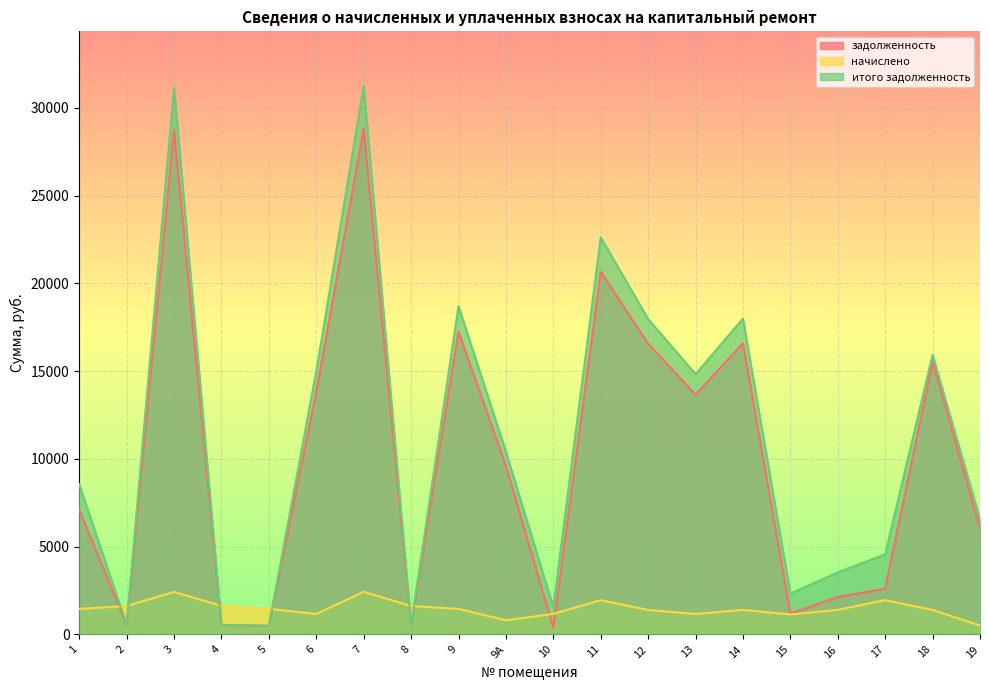

Between 1 and 9А, which is larger?

9А